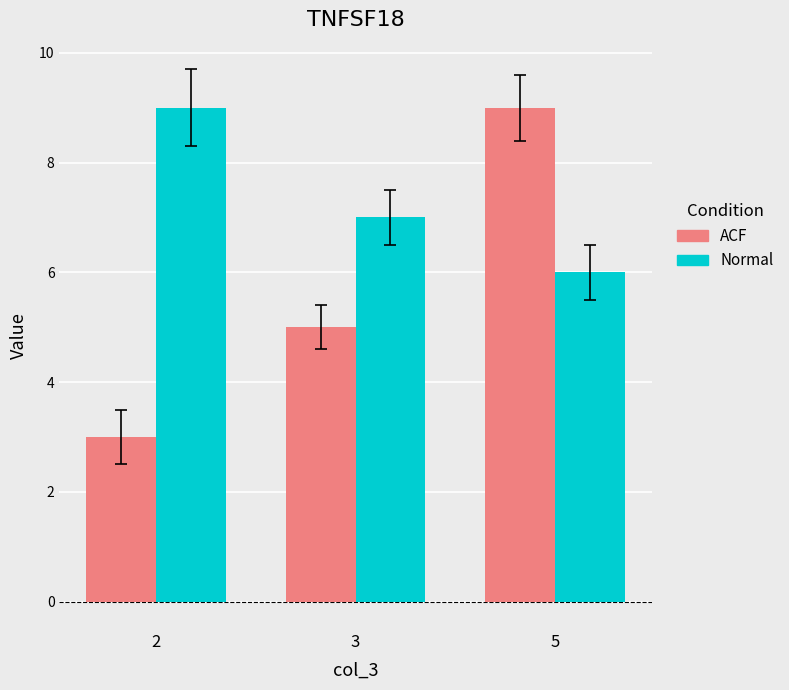

Rank the series at 2 from lowest to highest value.

ACF, Normal